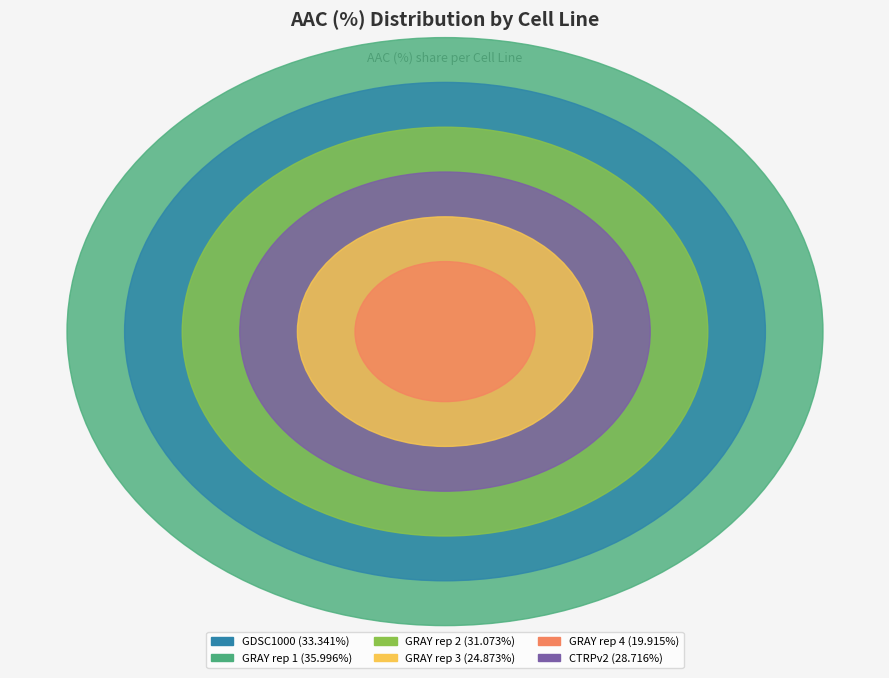

Combined, what portion of the pie is GRAY rep 1 and GDSC1000?

39.9%